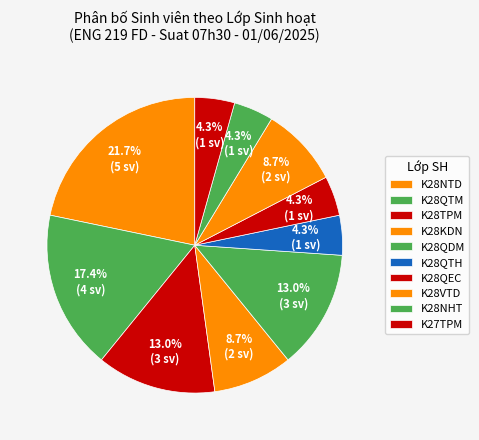

Which category has the biggest portion of the pie?

K28NTD